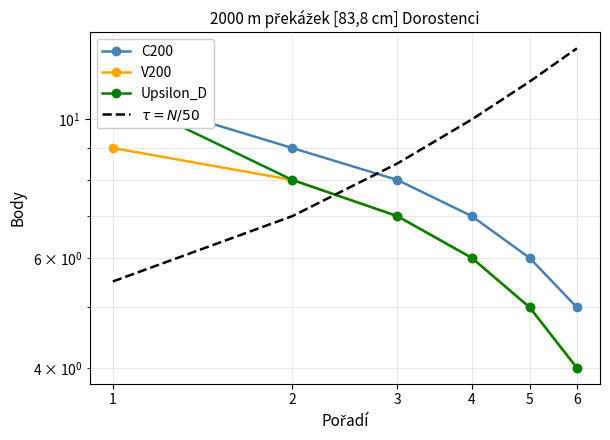

Reading left to right, list all the values displayed in this chart.

C200: 1=11.0	2=9.0	3=8.0	4=7.0	5=6.0	6=5.0
V200: 1=9.0	2=8.0	3=7.0	4=6.0	5=5.0	6=4.0
Upsilon_D: 1=11.0	2=8.0	3=7.0	4=6.0	5=5.0	6=4.0
$\tau = N/50$: 1=5.5	2=7.0	3=8.5	4=10.0	5=11.5	6=13.0